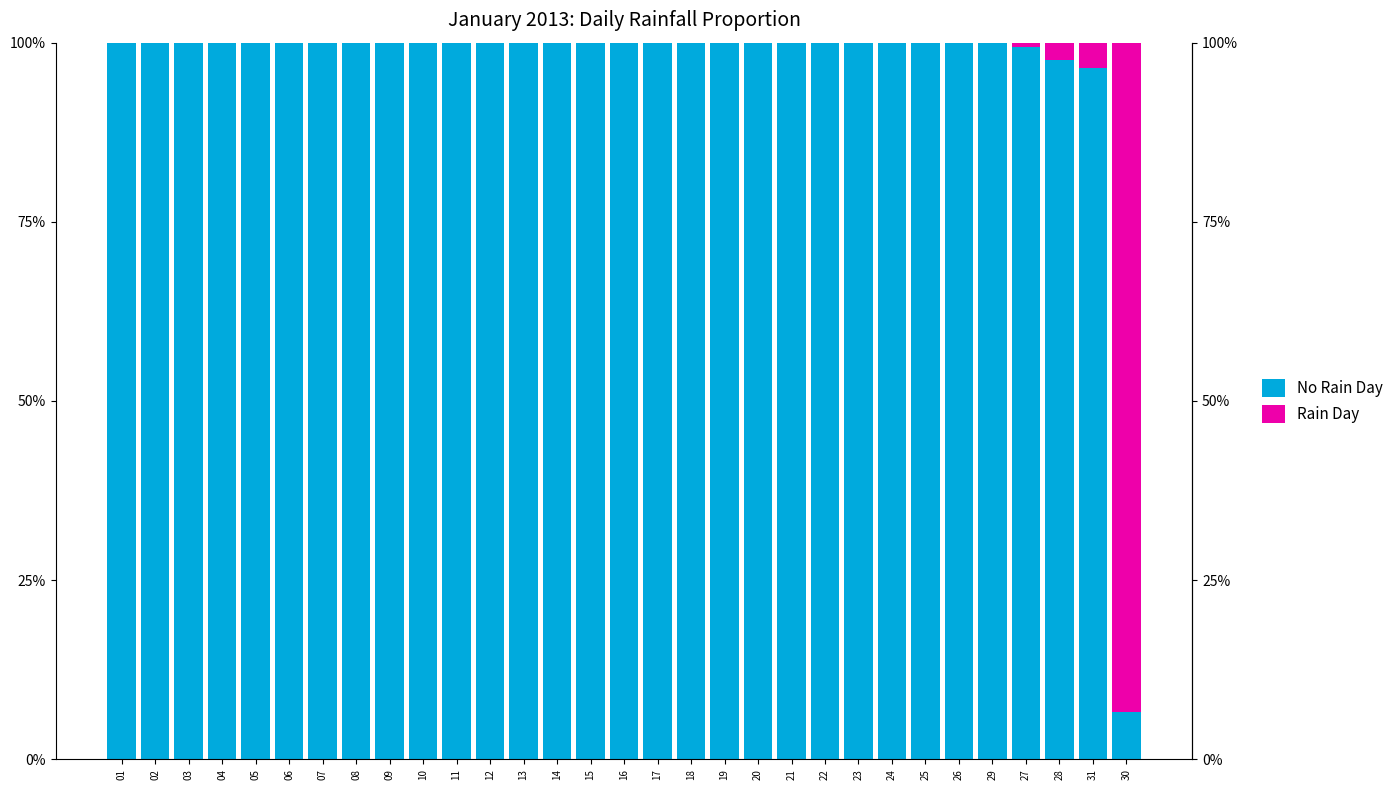

What is the difference between the second highest and minimum values in the No Rain Day series?

93.4